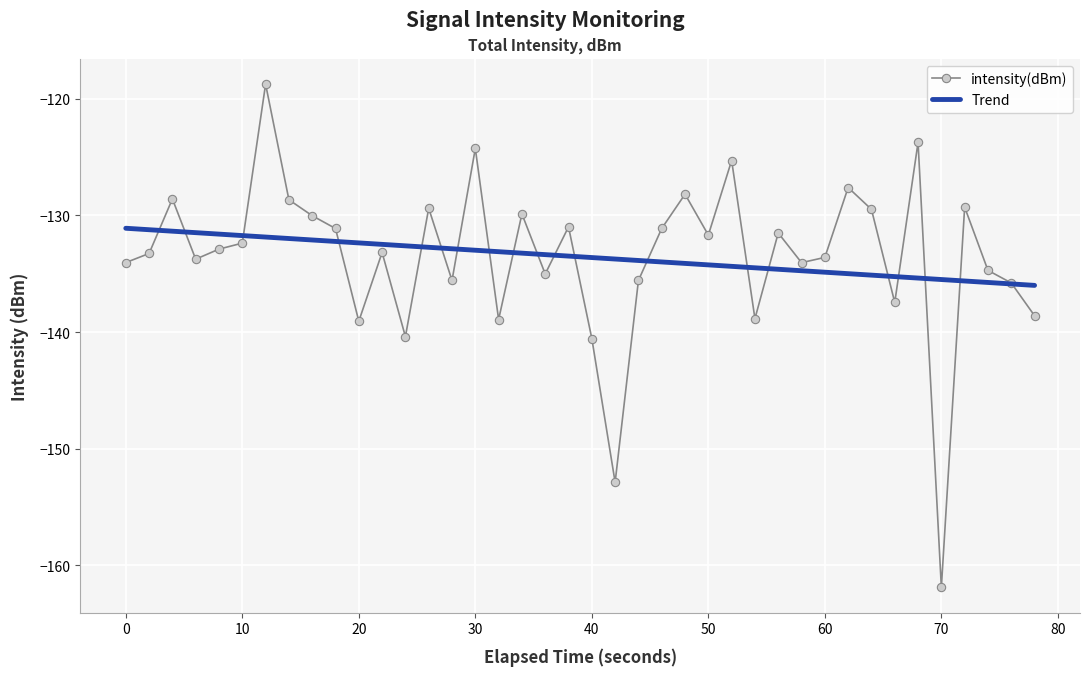

What is the highest value of the intensity(dBm) series?

-118.7